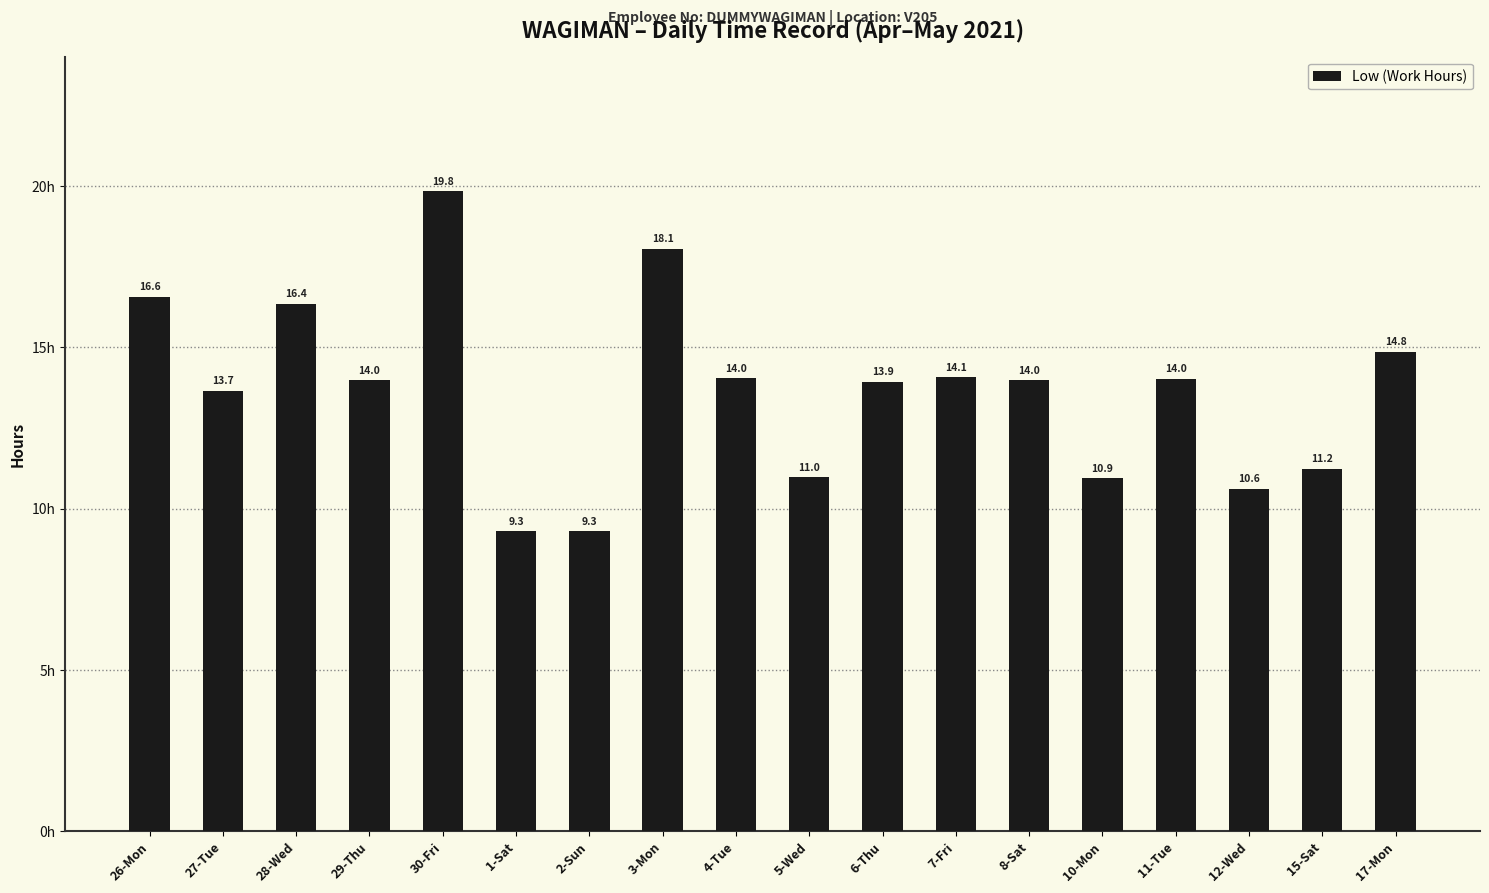

What is the label of the 1st bar from the right?

17-Mon